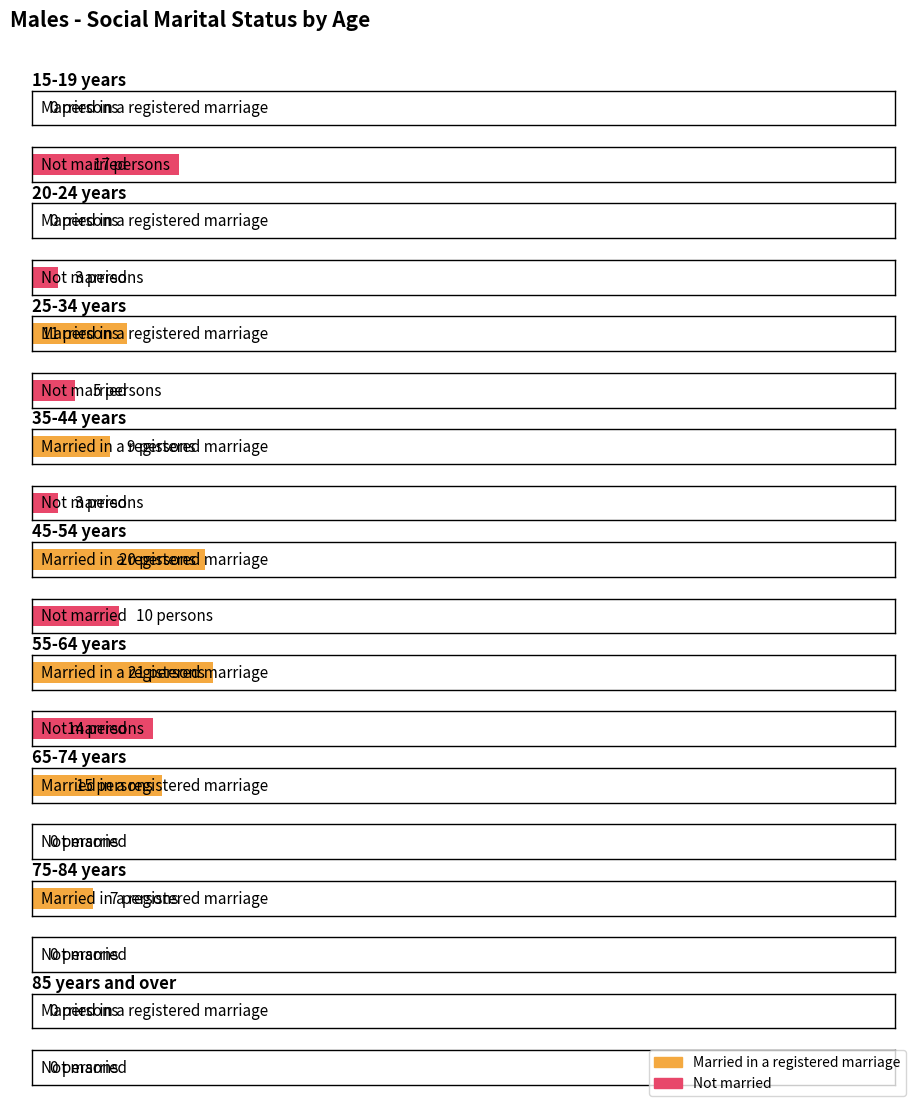

What are all the series names shown in the legend?

Married in a registered marriage, Not married